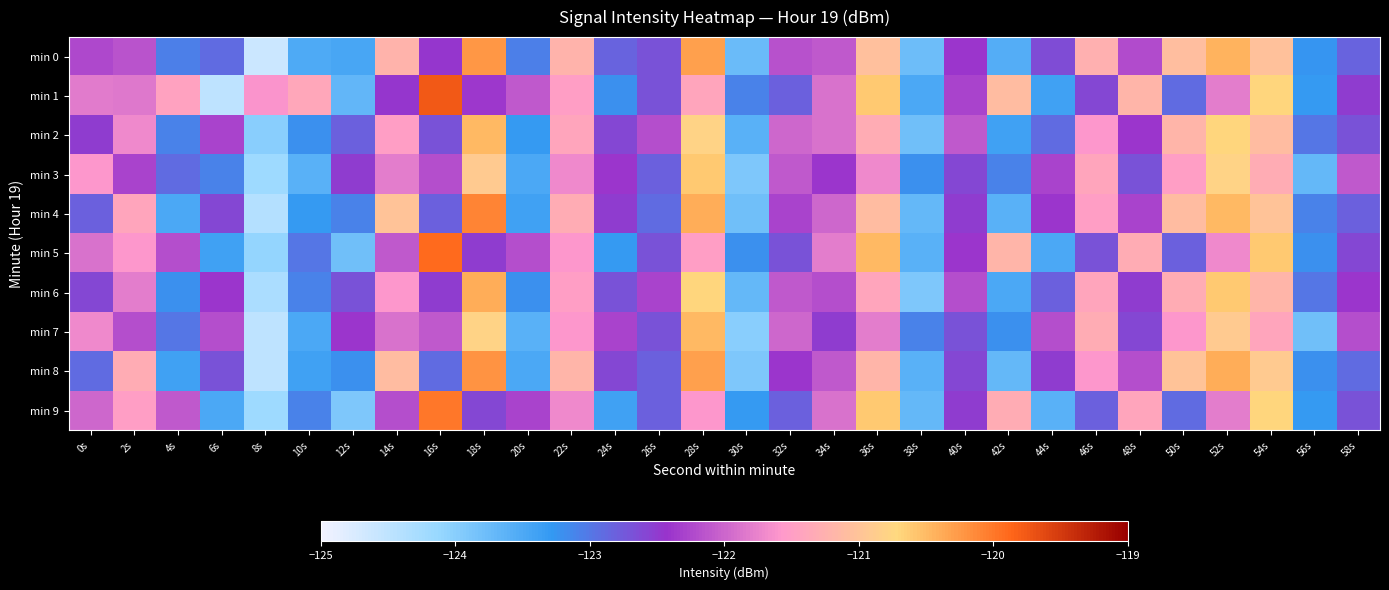

Between 54s and 6s, which is larger?

54s